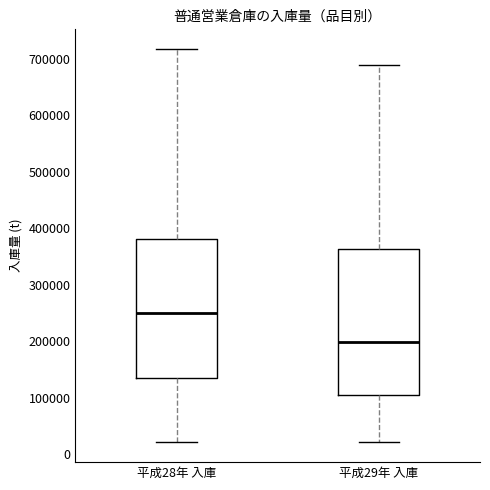

Where does the upper whisker of the box for 平成28年 入庫 end on the y-axis? The values are not printed on the chart, so give them approximately, as read against the axis.

720000